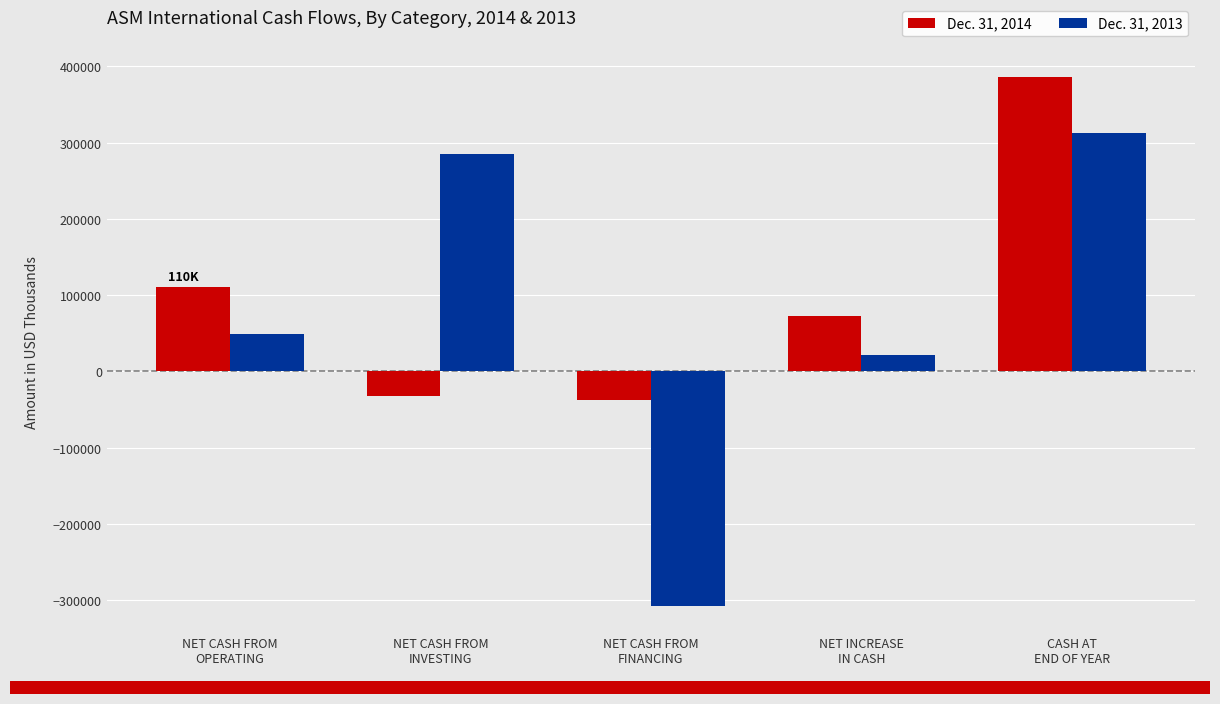

Rank the series by their average value, from highest to lowest.

Dec. 31, 2014, Dec. 31, 2013